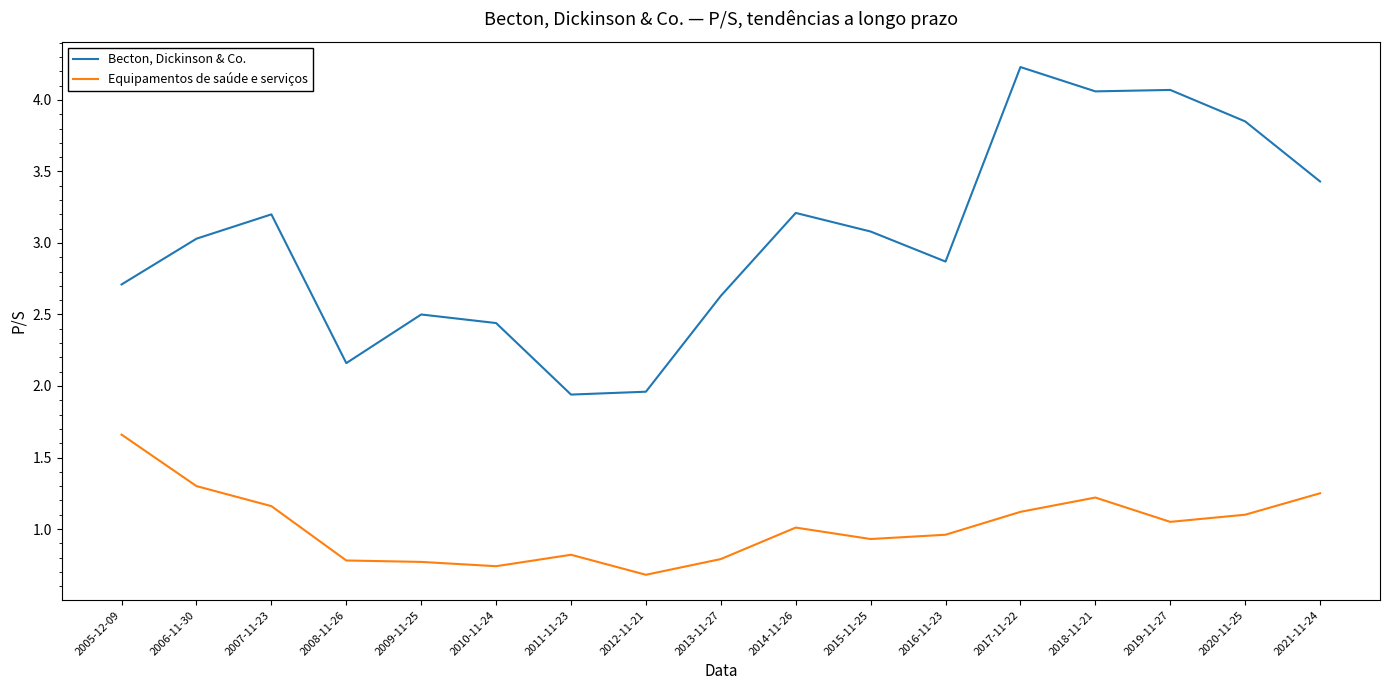

Rank the series by their maximum value, from highest to lowest.

Becton, Dickinson & Co., Equipamentos de saúde e serviços